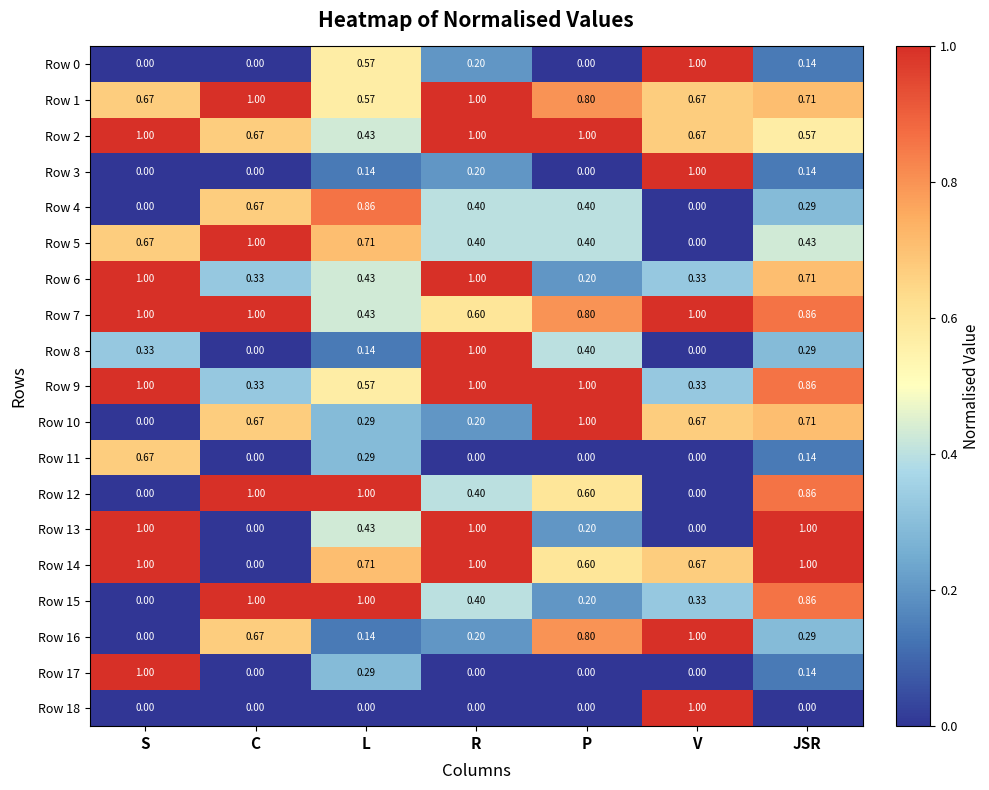

Which category has the lowest value in the Row 16 series?

S